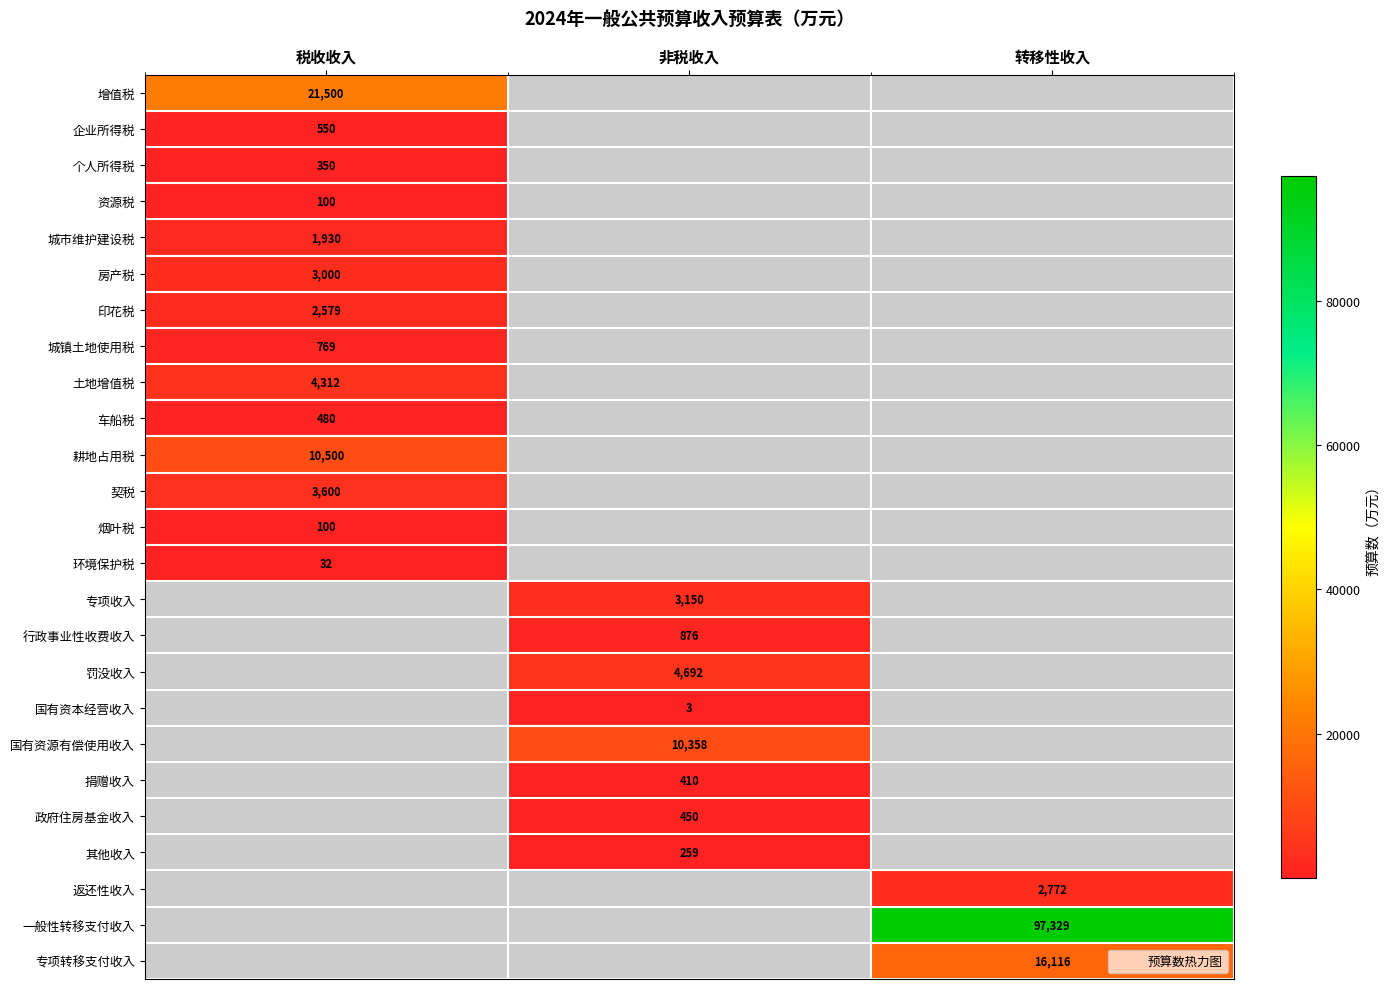

The 个人所得税 series shows 580.7 at 税收收入. True or false?

False